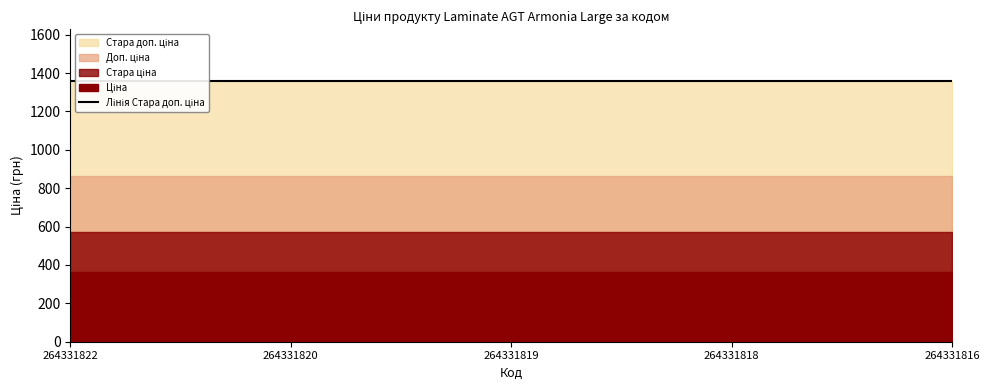

What is the spread (max minus min) of values at 264331816?

993.8